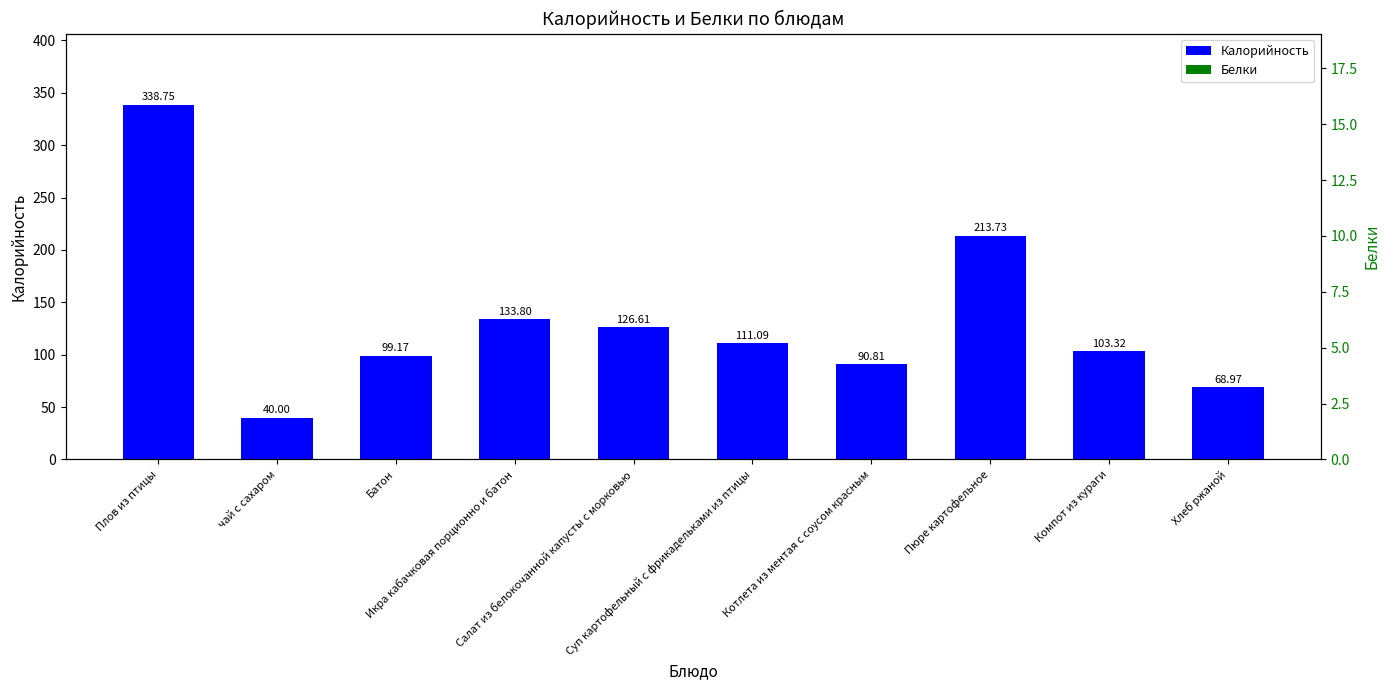

How many data points in Калорийность are above 111?

5